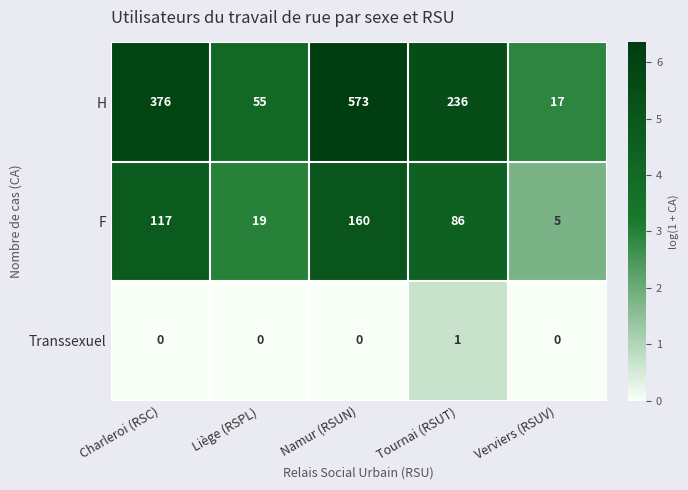

What is the greatest value displayed?

573